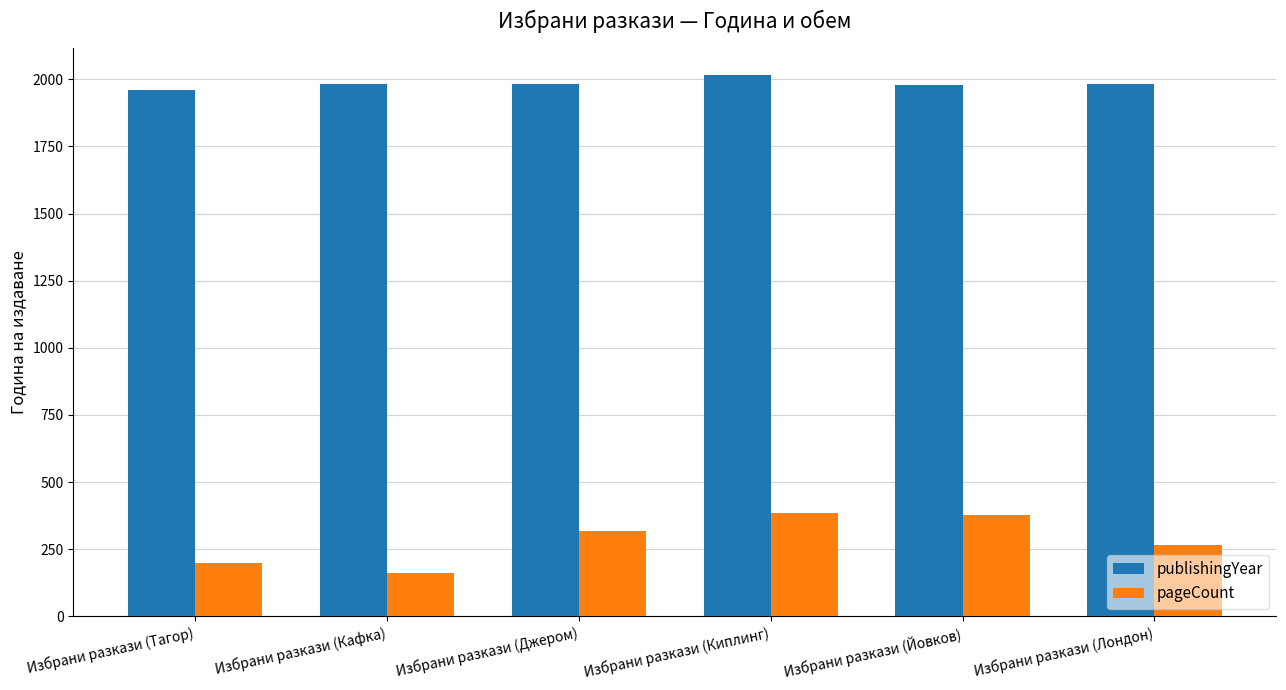

Rank the series by their average value, from highest to lowest.

publishingYear, pageCount